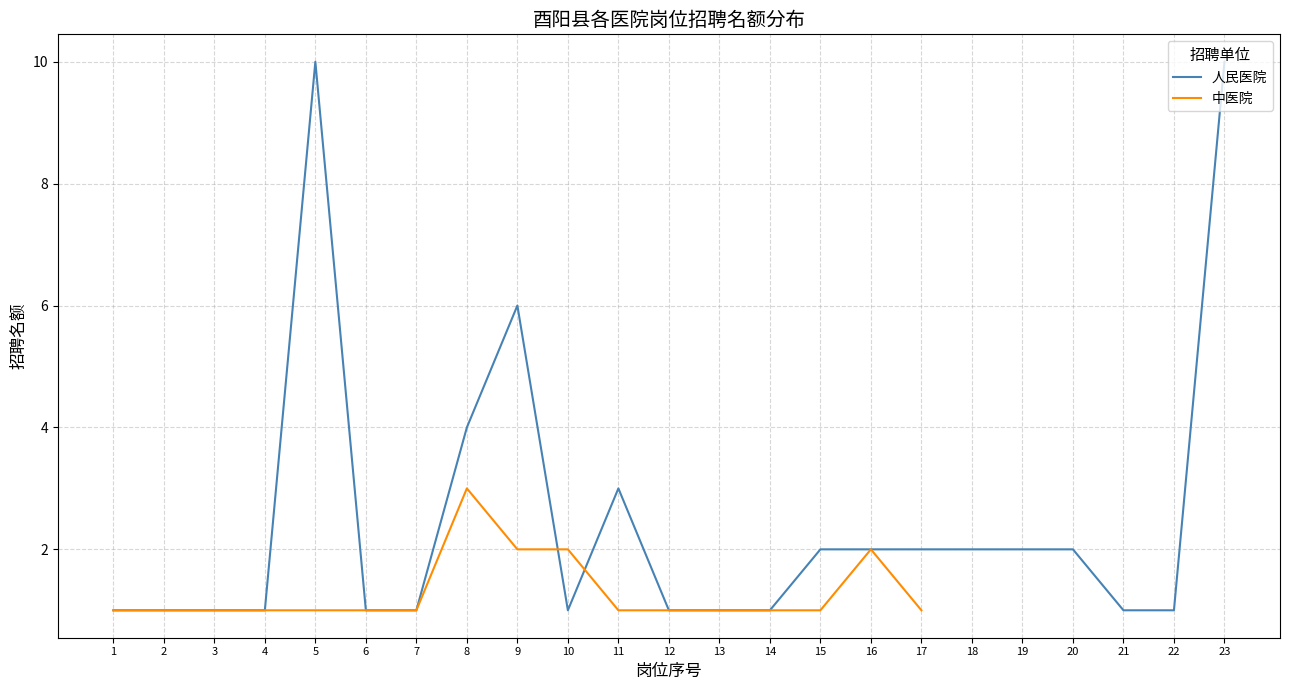

What is the maximum value for 人民医院?

10